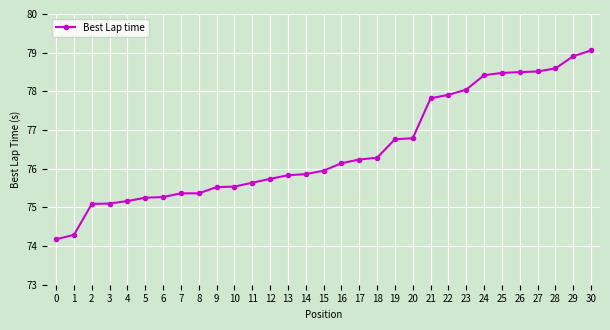

How many lines are shown in the chart?

1